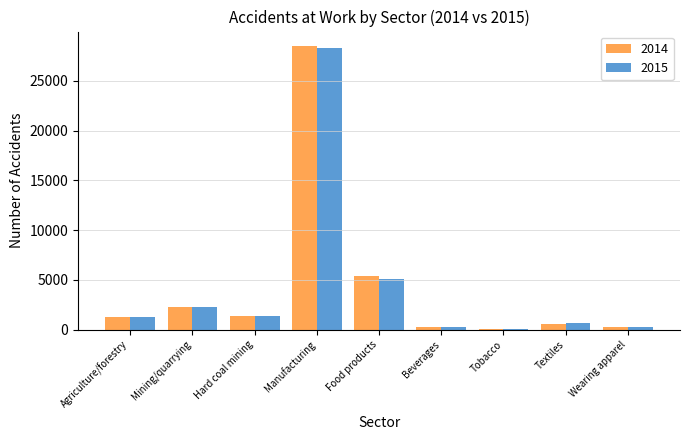

At which category is the sum across all series the highest?

Manufacturing